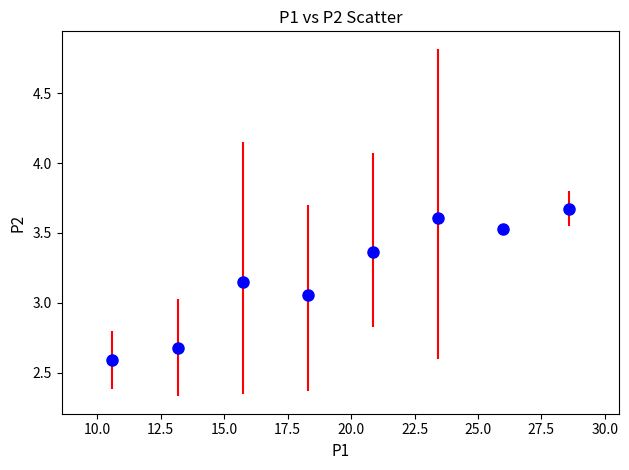

What is the range of Y values (max minus min)?

1.1